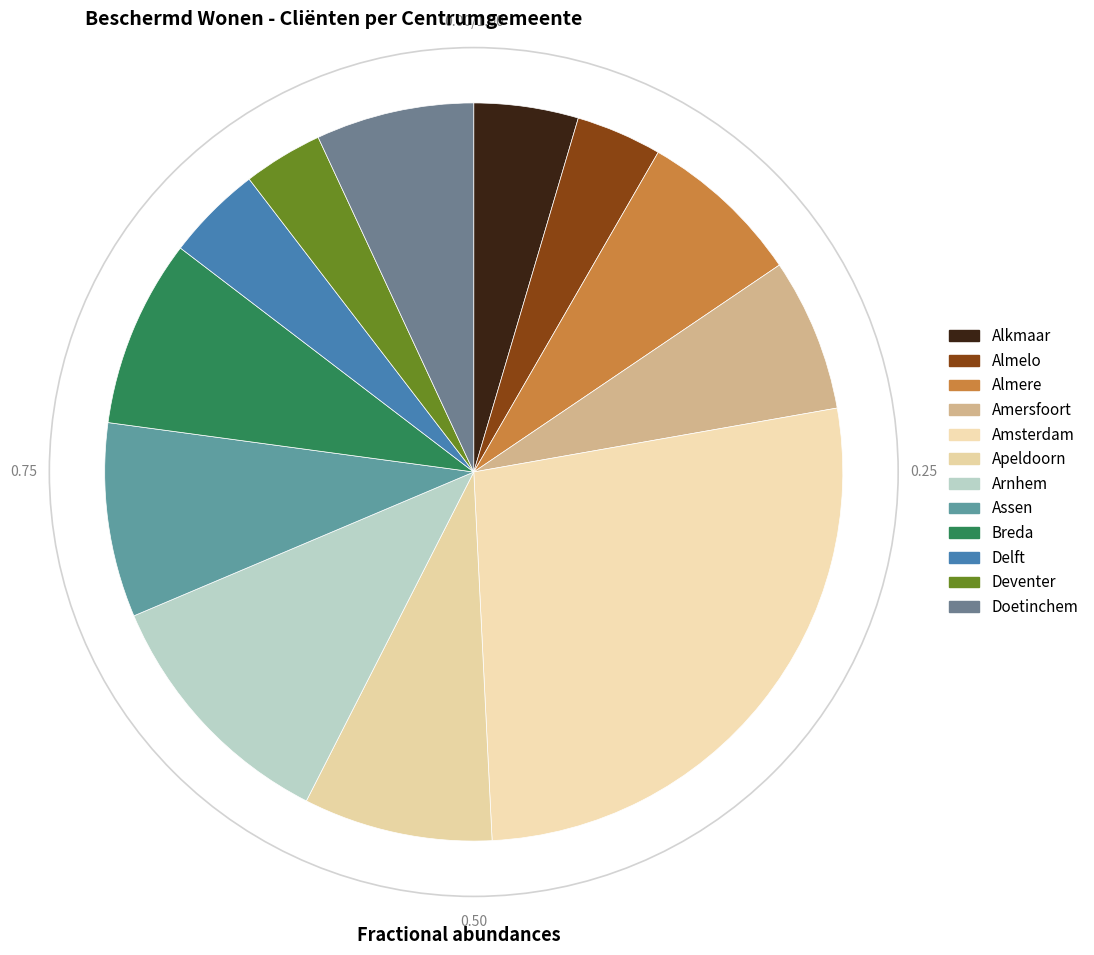

True or false: Assen accounts for 1% of the total.

False